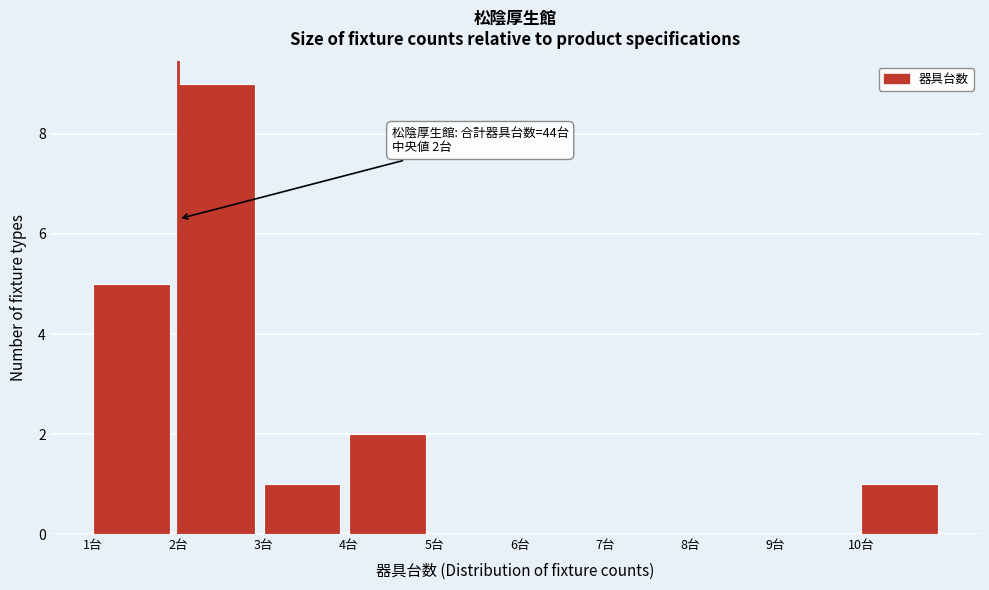

Which range on the x-axis has the tallest bar?

2 to 3